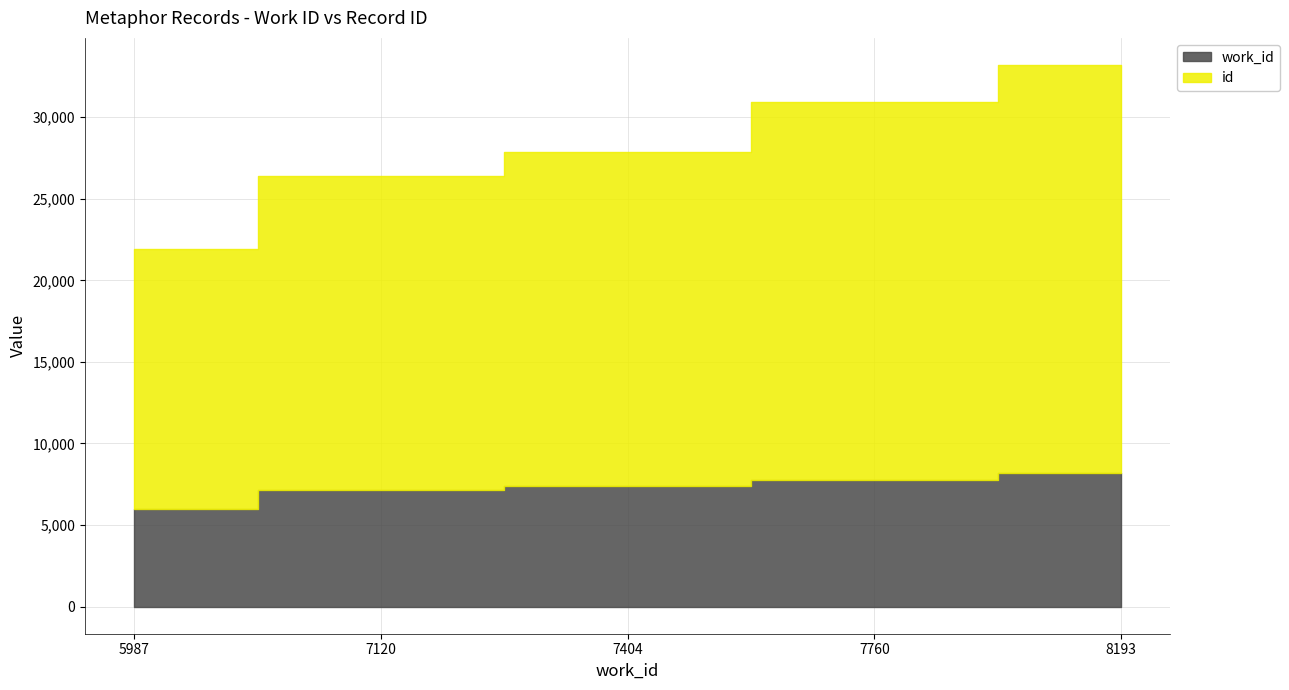

What is the lowest value of the id series?

15922